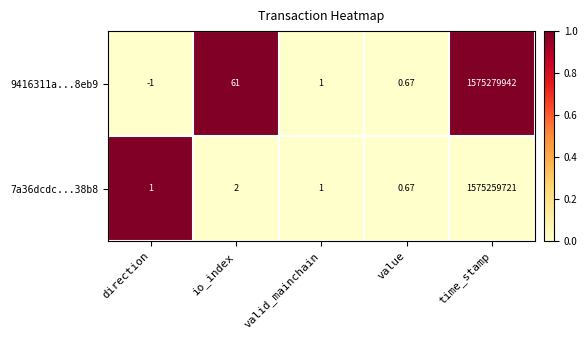

Which series has the widest spread of values?

9416311a...8eb9